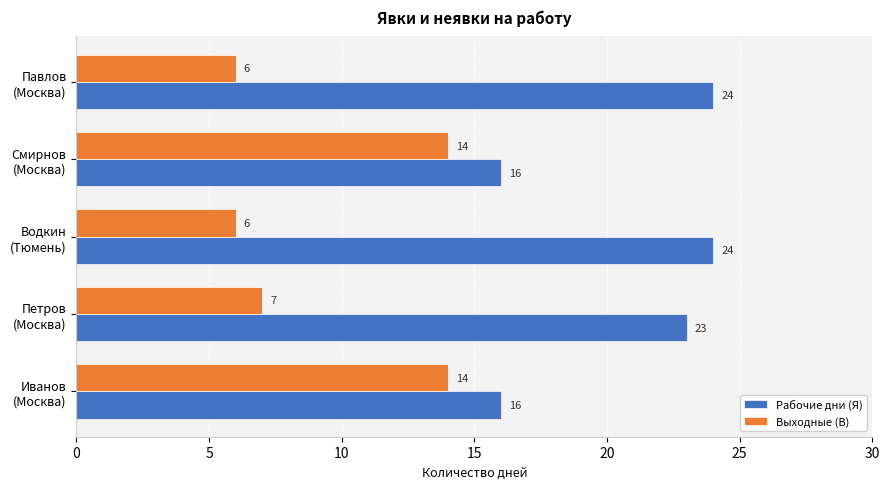

At how many categories does at least one series exceed 15?

5